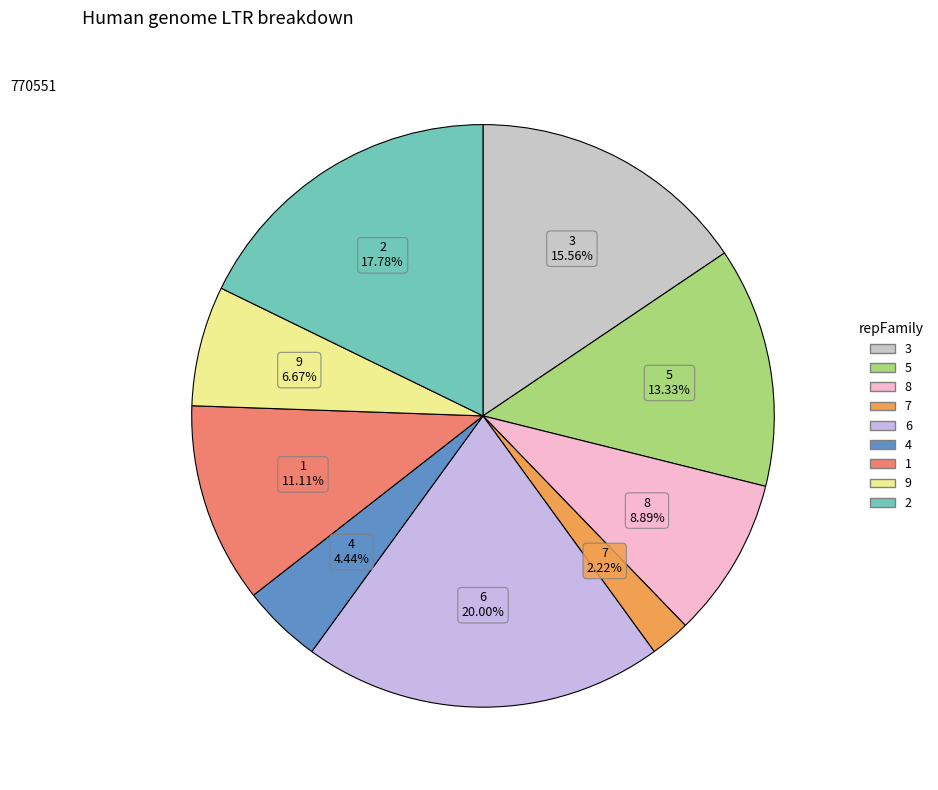

Is there any slice that represents more than half of the pie?

No